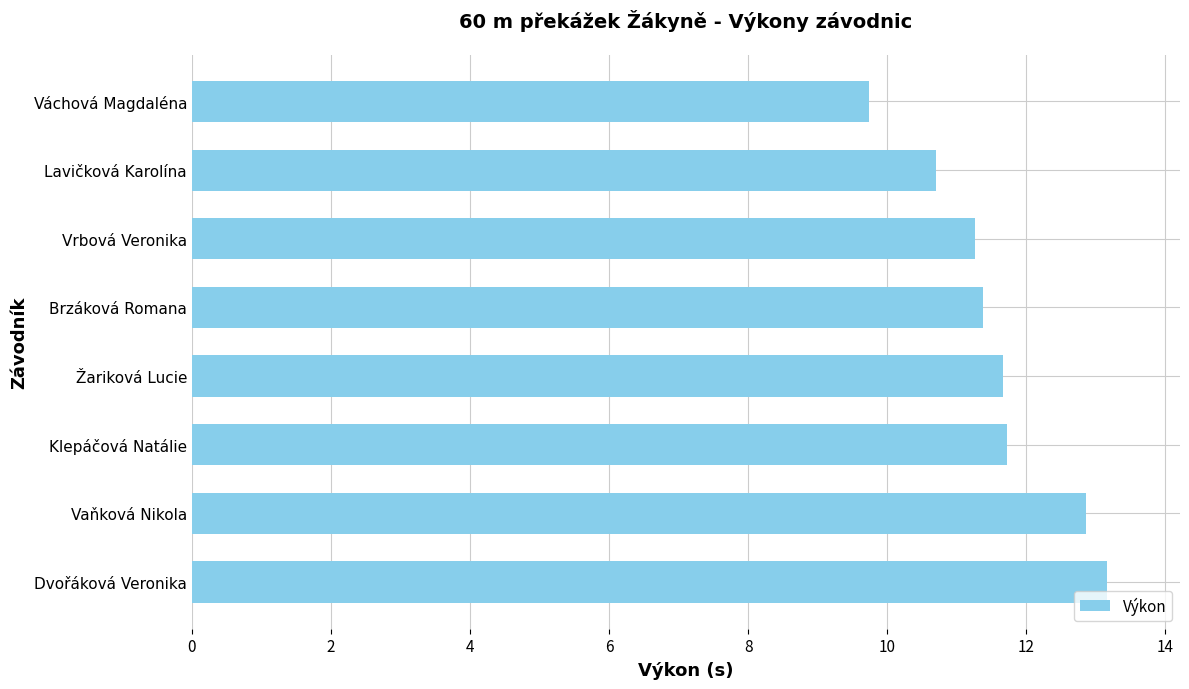

What value does the data have at Brzáková Romana?

11.4